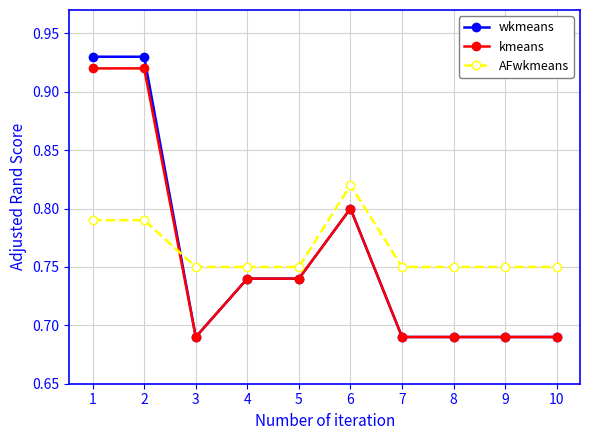

How many lines are shown in the chart?

3